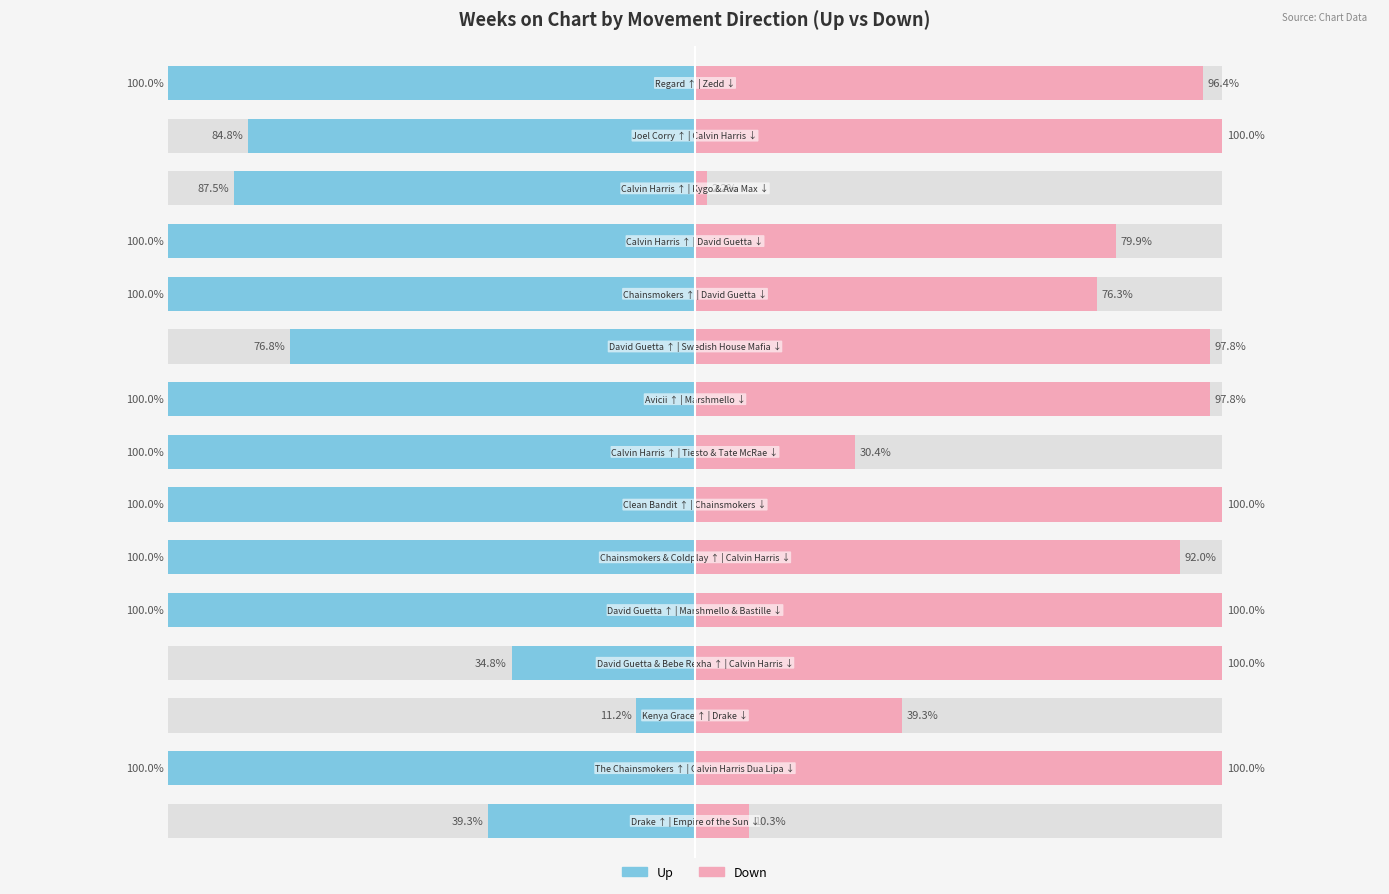

Where is Up nearest to the value -124?

−300